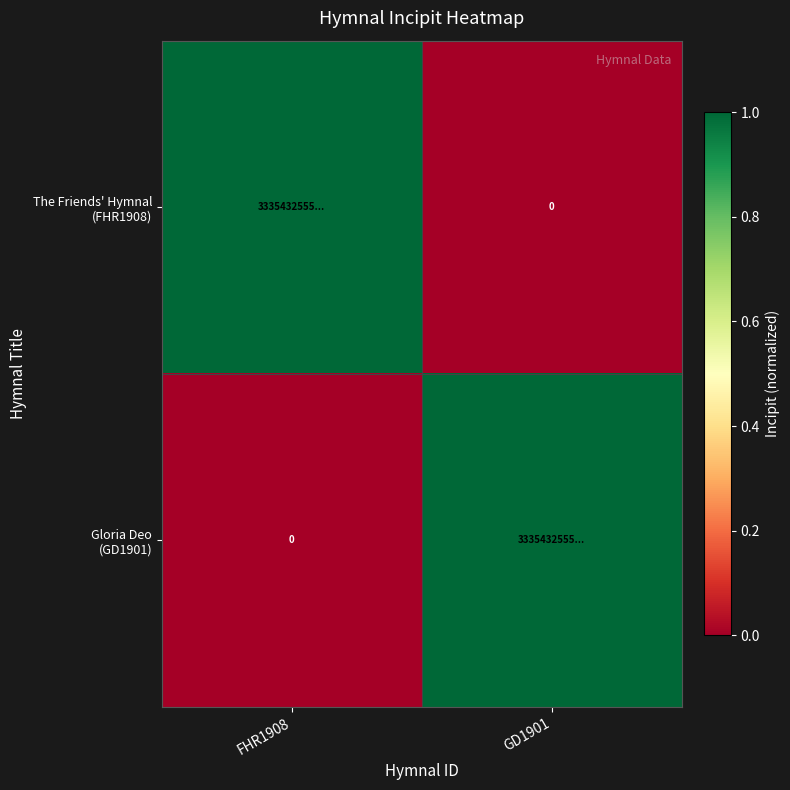

What is the sum of the Gloria Deo (GD1901) values at FHR1908 and GD1901?

1